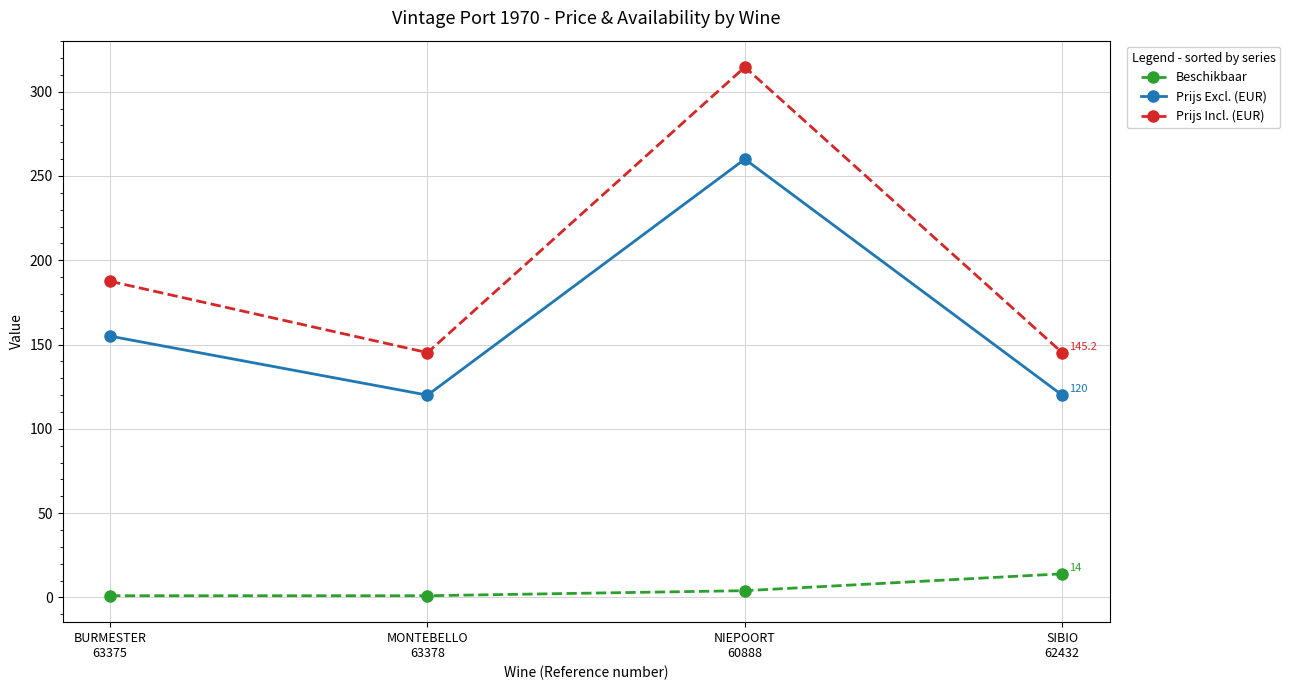

Rank the series by their maximum value, from highest to lowest.

Prijs Incl. (EUR), Prijs Excl. (EUR), Beschikbaar